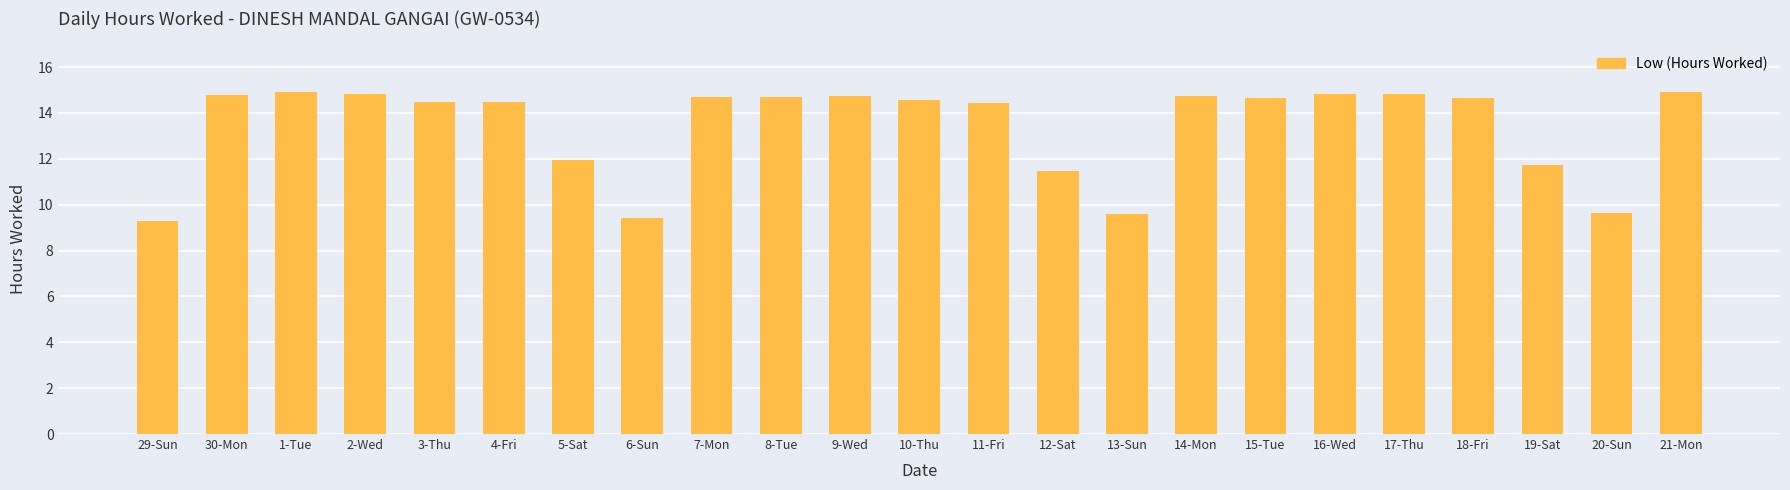

What is the label of the 10th bar from the right?

12-Sat